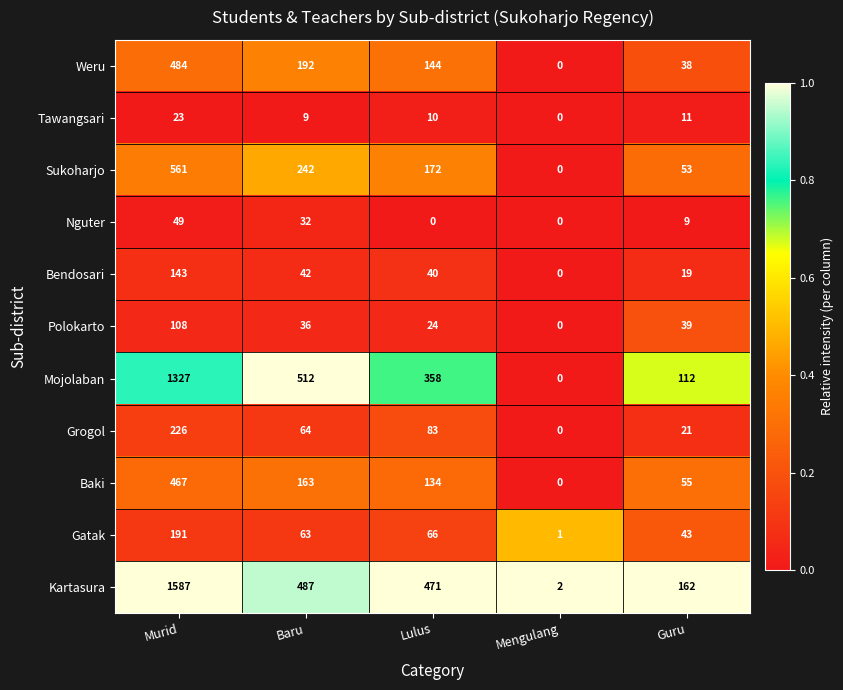

List the series in order of their peak value, lowest first.

Tawangsari, Nguter, Polokarto, Bendosari, Gatak, Grogol, Baki, Weru, Sukoharjo, Mojolaban, Kartasura